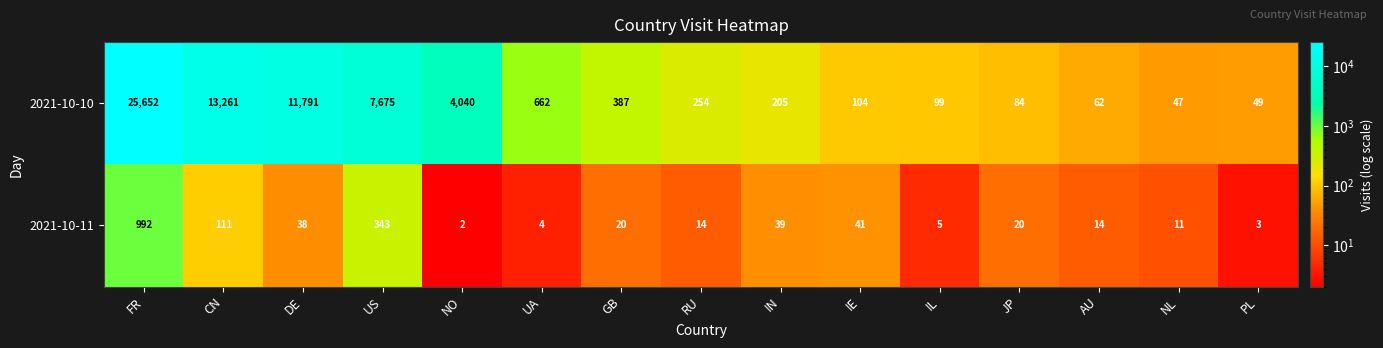

Reading right to left, what are all the values shown in this chart?

2021-10-10: 49	47	62	84	99	104	205	254	387	662	4040	7675	11791	13261	25652
2021-10-11: 3	11	14	20	5	41	39	14	20	4	2	343	38	111	992